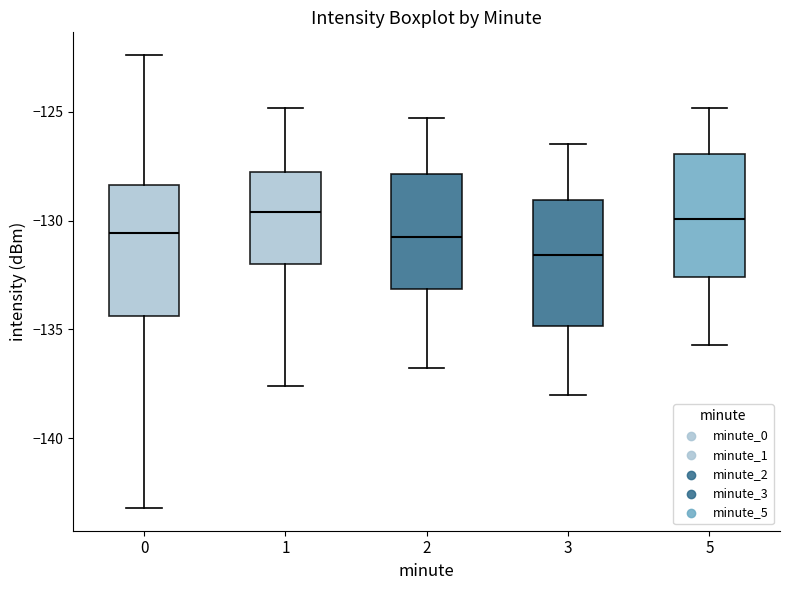

Reading left to right, read every box against the y-axis: the position of its median line, the range the box covers, and the ends of its whiskers. The values are not printed on the chart, so give them approximately, as read against the axis.

0: median -130.5, box -134.5 to -128.5, whiskers -143.0 to -122.5
1: median -129.5, box -132.0 to -127.5, whiskers -137.5 to -125.0
2: median -130.5, box -133.0 to -128.0, whiskers -137.0 to -125.5
3: median -131.5, box -135.0 to -129.0, whiskers -138.0 to -126.5
5: median -130.0, box -132.5 to -127.0, whiskers -135.5 to -125.0